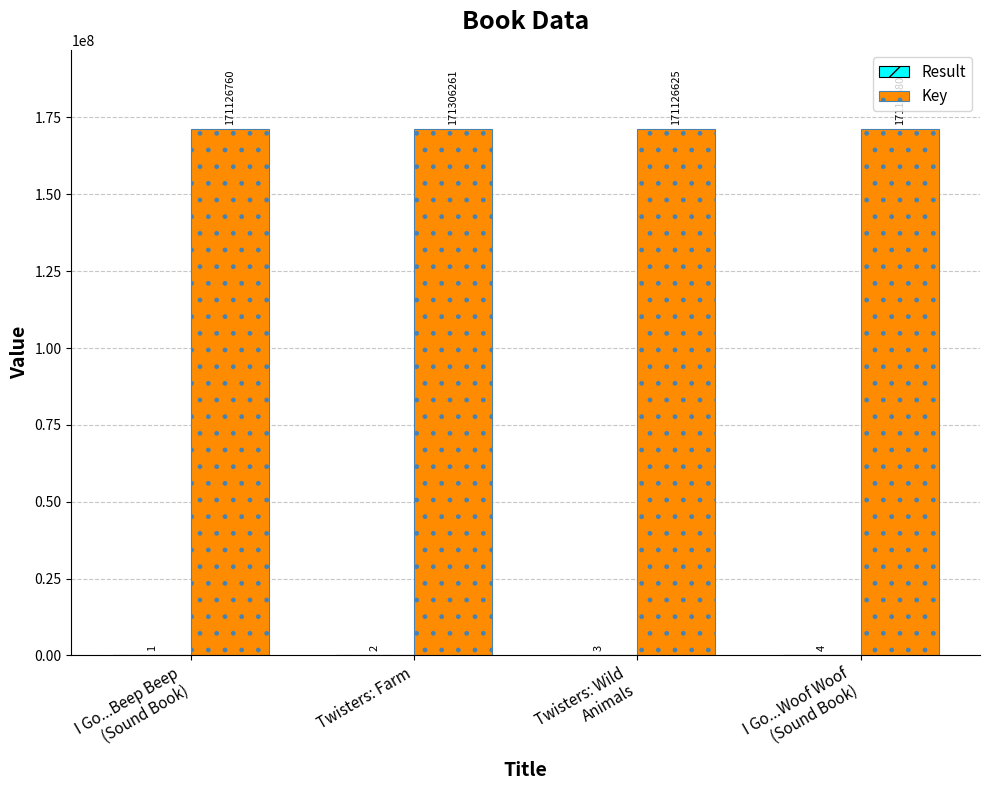

How many groups of bars are there?

4